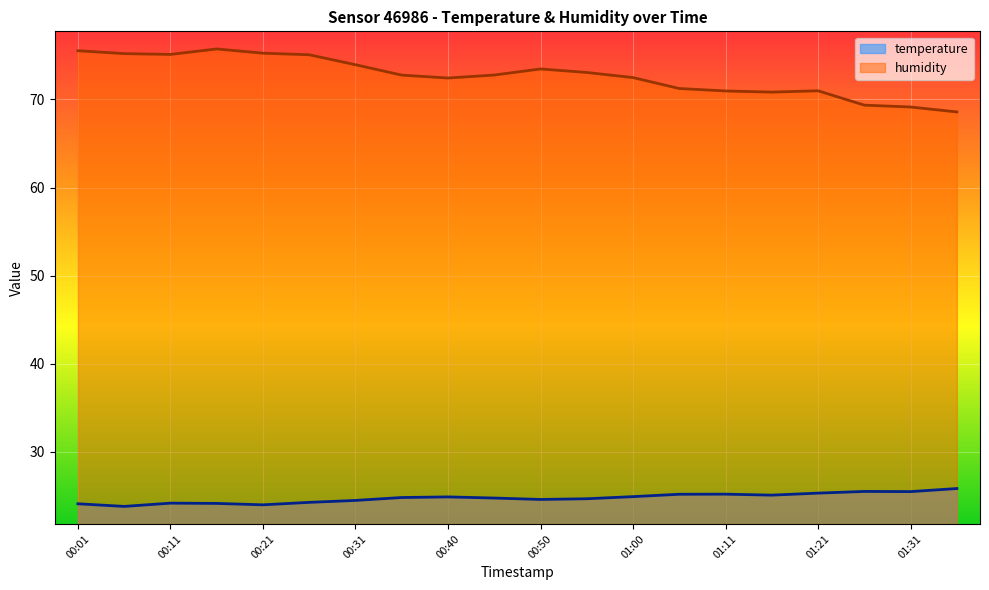

What is the average value of the temperature series?

24.8